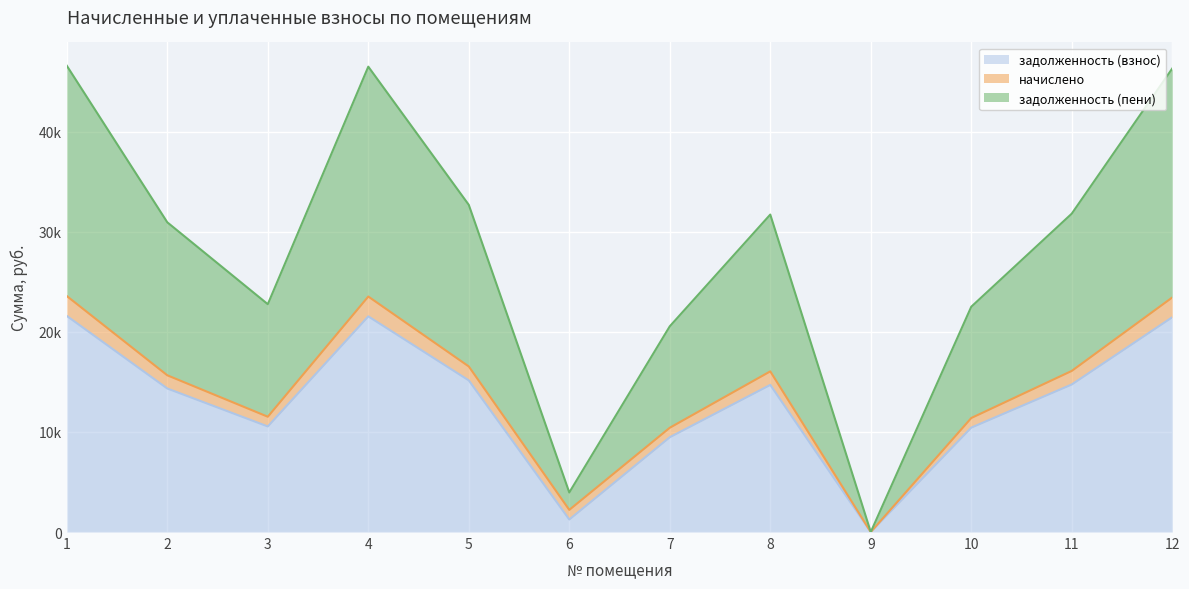

In задолженность (пени), how many points are lower than both neighbors (excluding endpoints)?

3